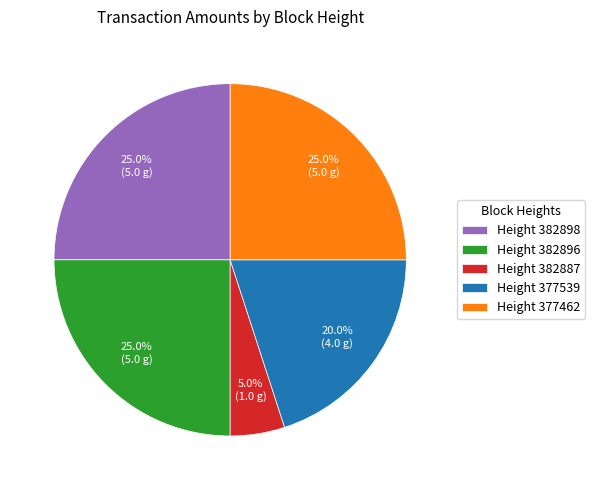

Which slice is the smallest?

Height 382887